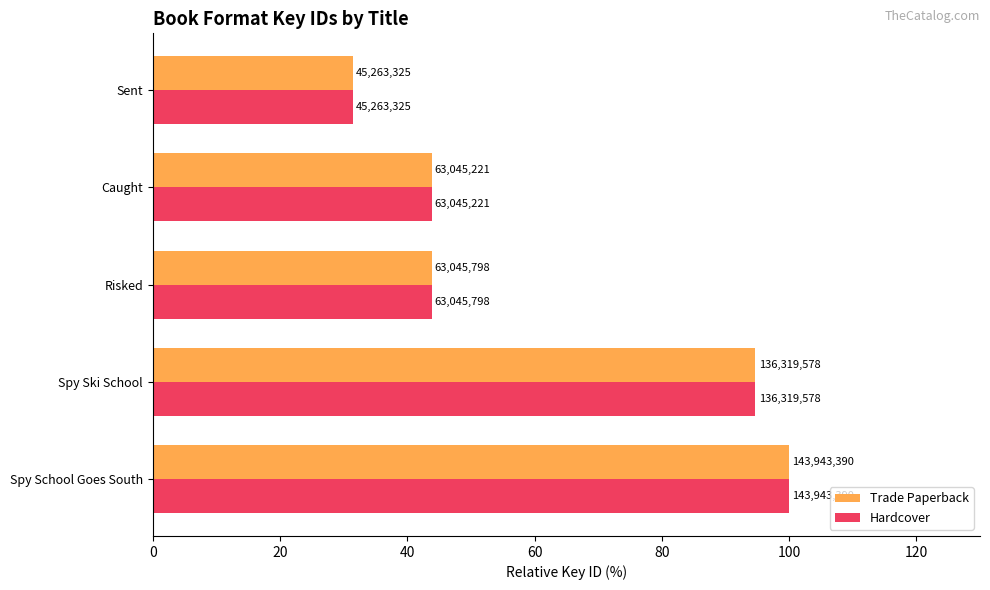

What is the sum of all Hardcover values?

313.7